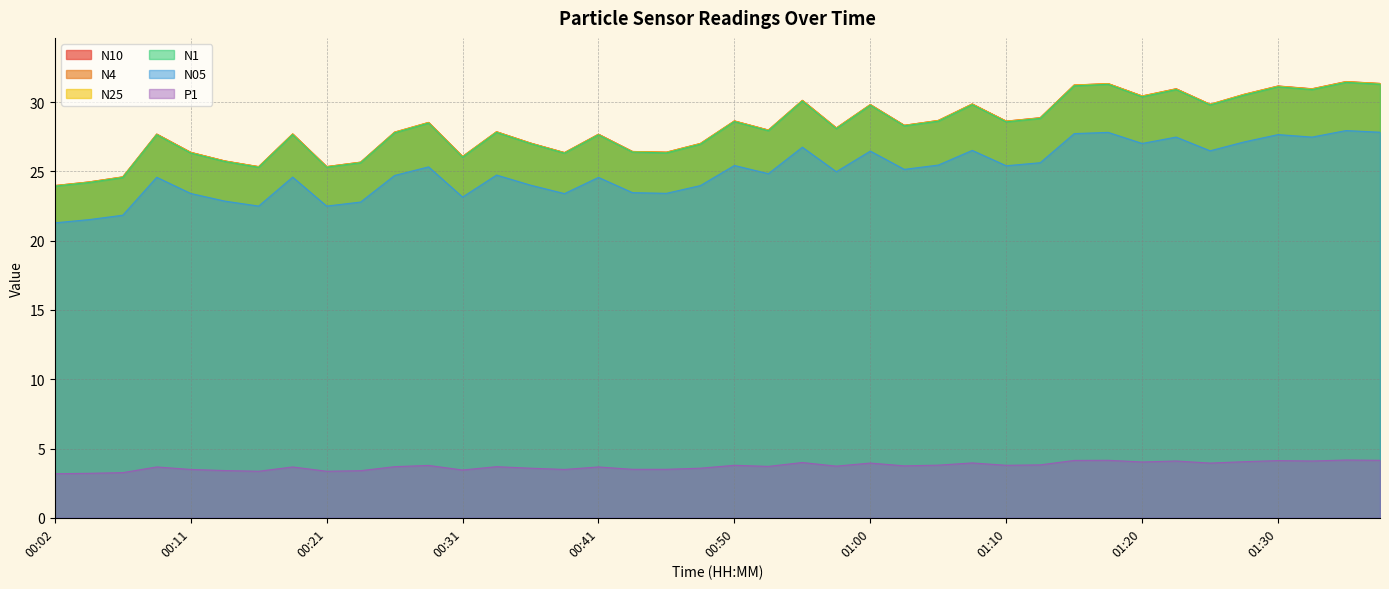

Does the chart display data point markers on the line(s)?

No